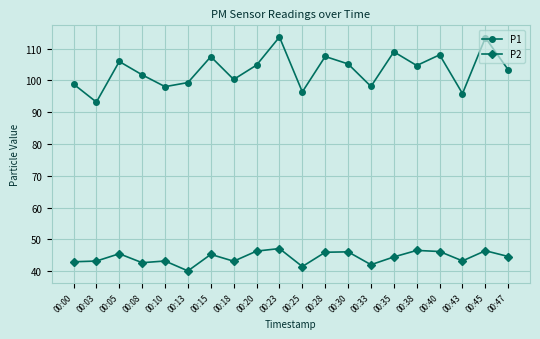

What is the total value across all series at 00:40?

154.2